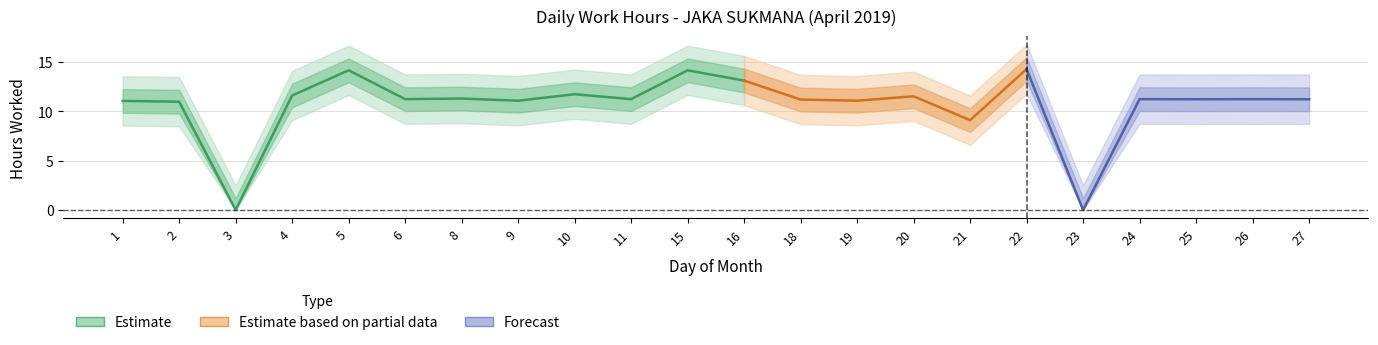

True or false: there are more than 1 points higher than both neighbors.

True